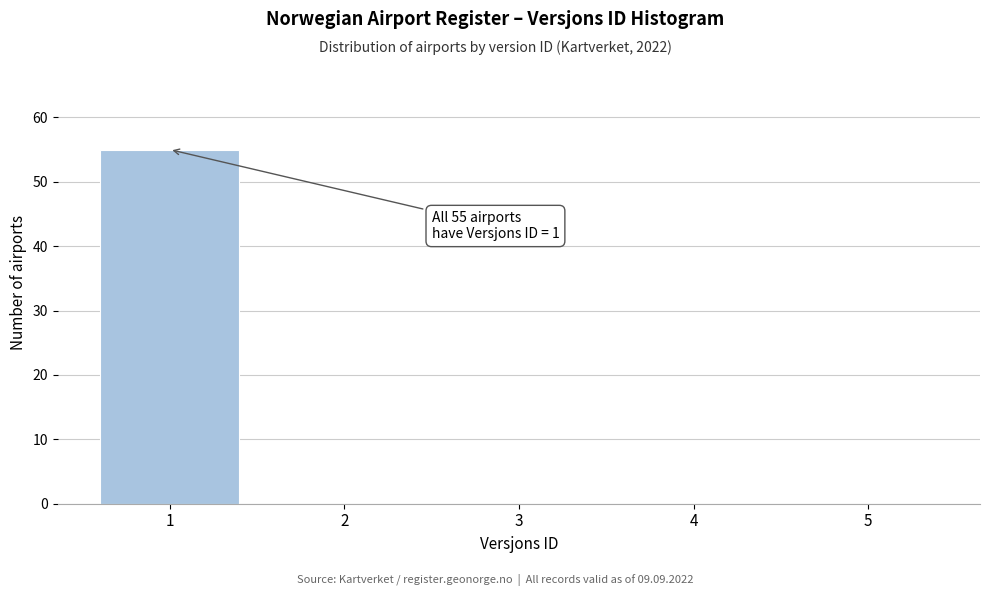

Over which range of the x-axis is the bar tallest?

0.5 to 1.5